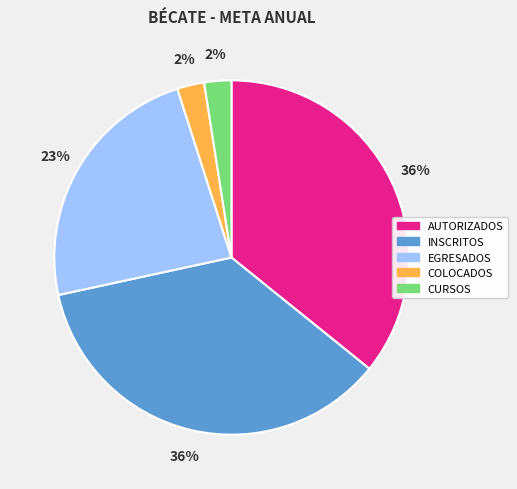

Does any single category account for the majority?

No